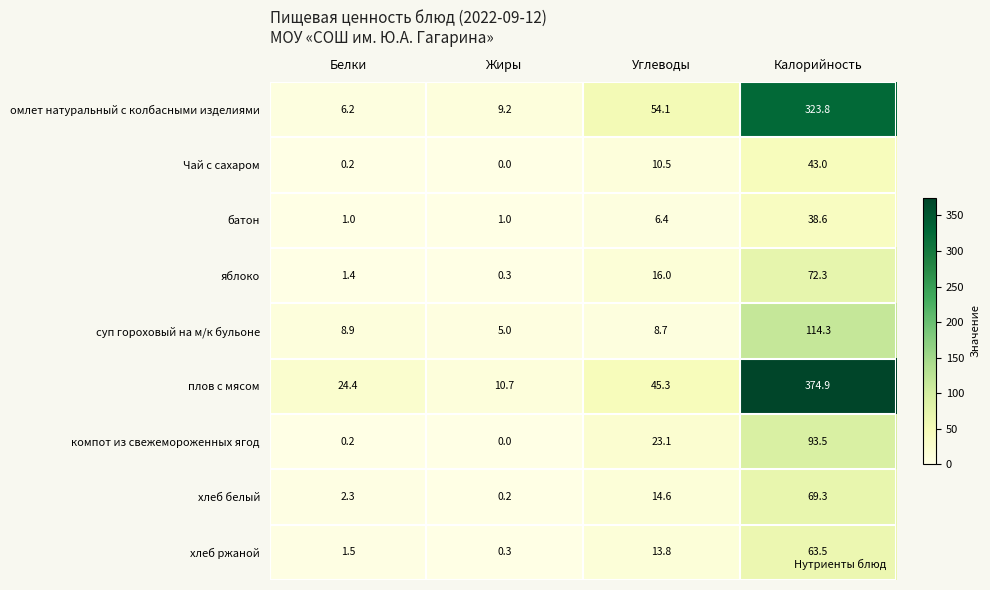

Which label corresponds to the smallest value in the chart?

Жиры